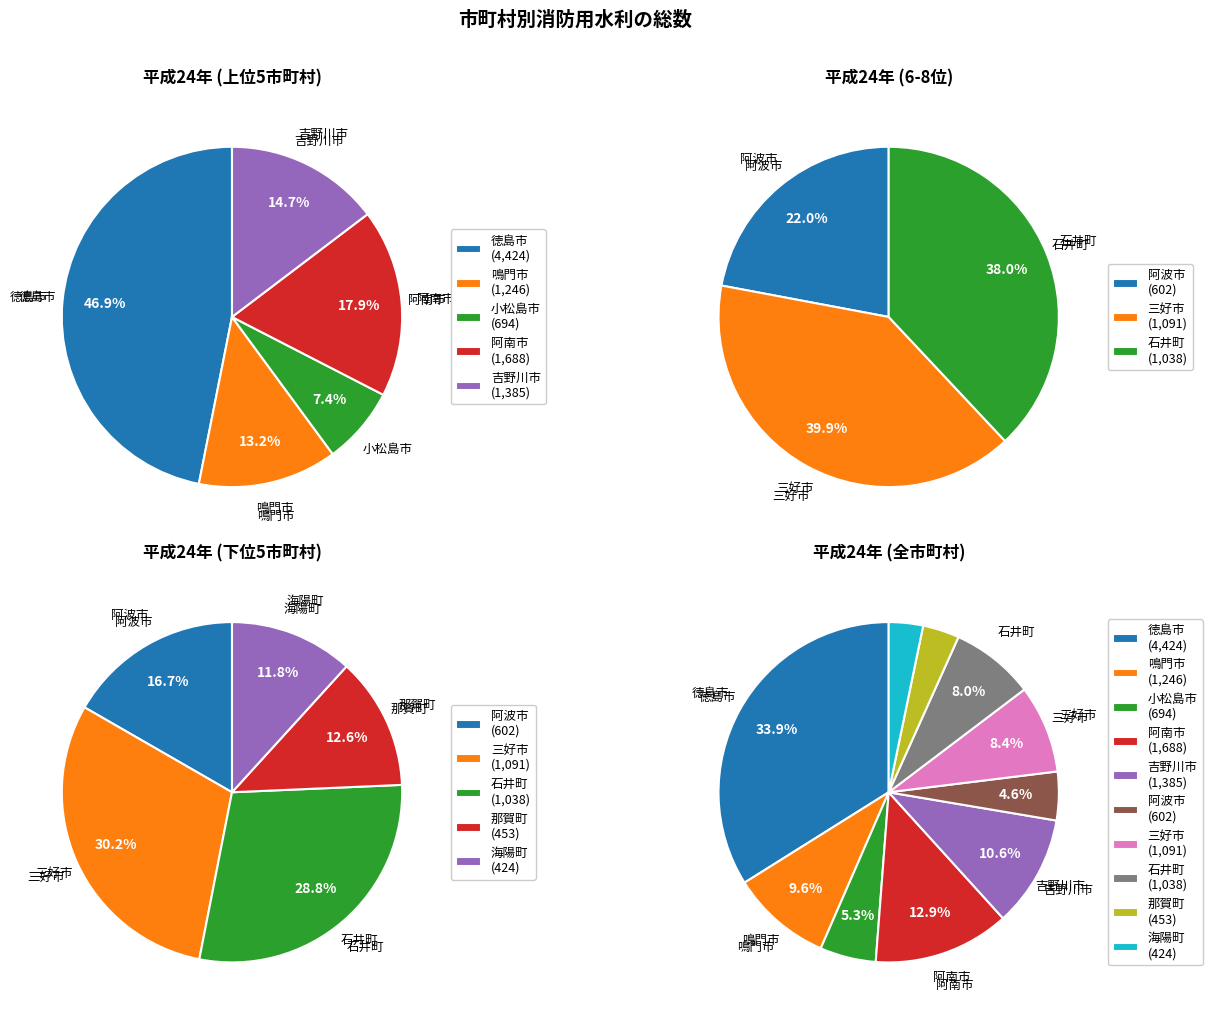

The 小松島市 slice represents 5% of the pie. True or false?

True